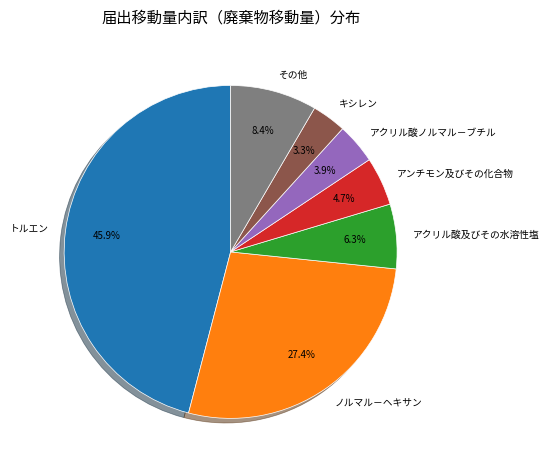

Approximately how many times larger is the value at その他 compared to キシレン?

2.5